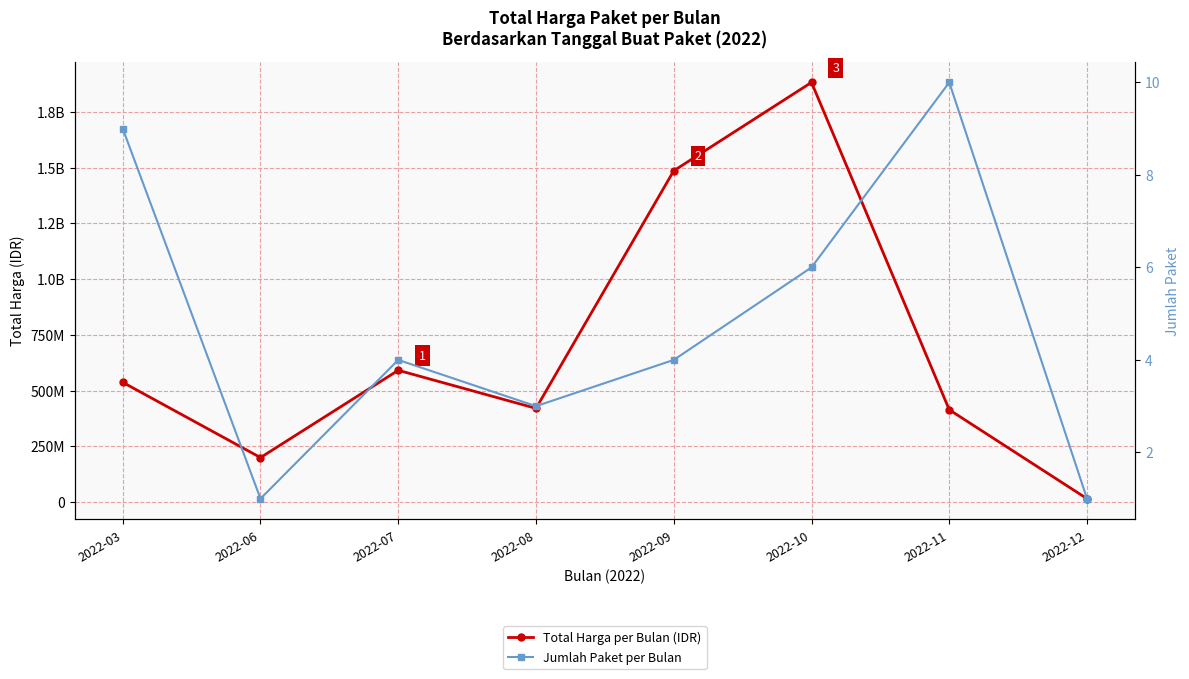

Rank the series at 2022-09 from lowest to highest value.

Jumlah Paket per Bulan, Total Harga per Bulan (IDR)